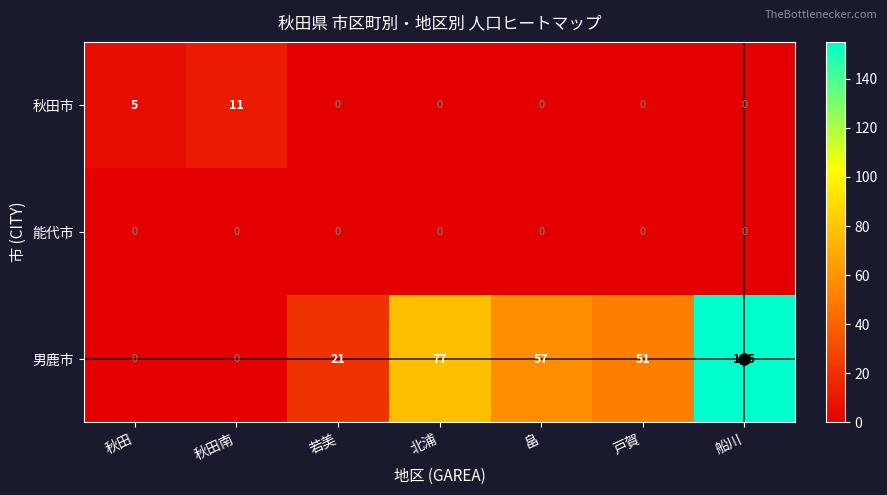

How many categories are shown in the chart?

7